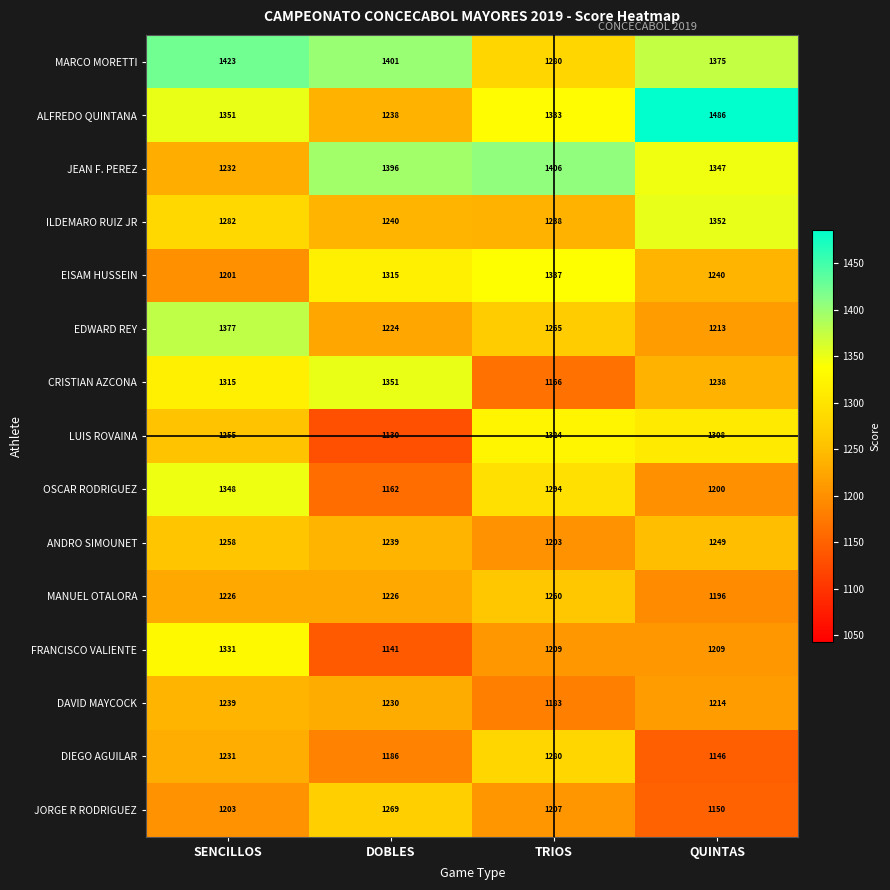

Which label corresponds to the smallest value in the chart?

DOBLES